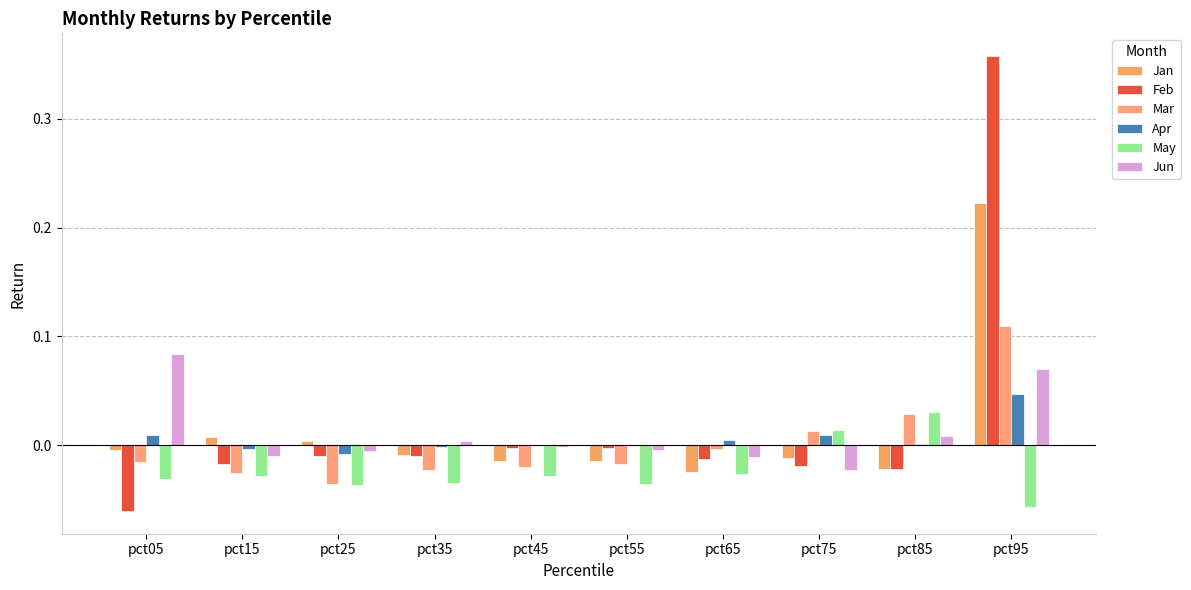

How many series are shown in this chart?

6